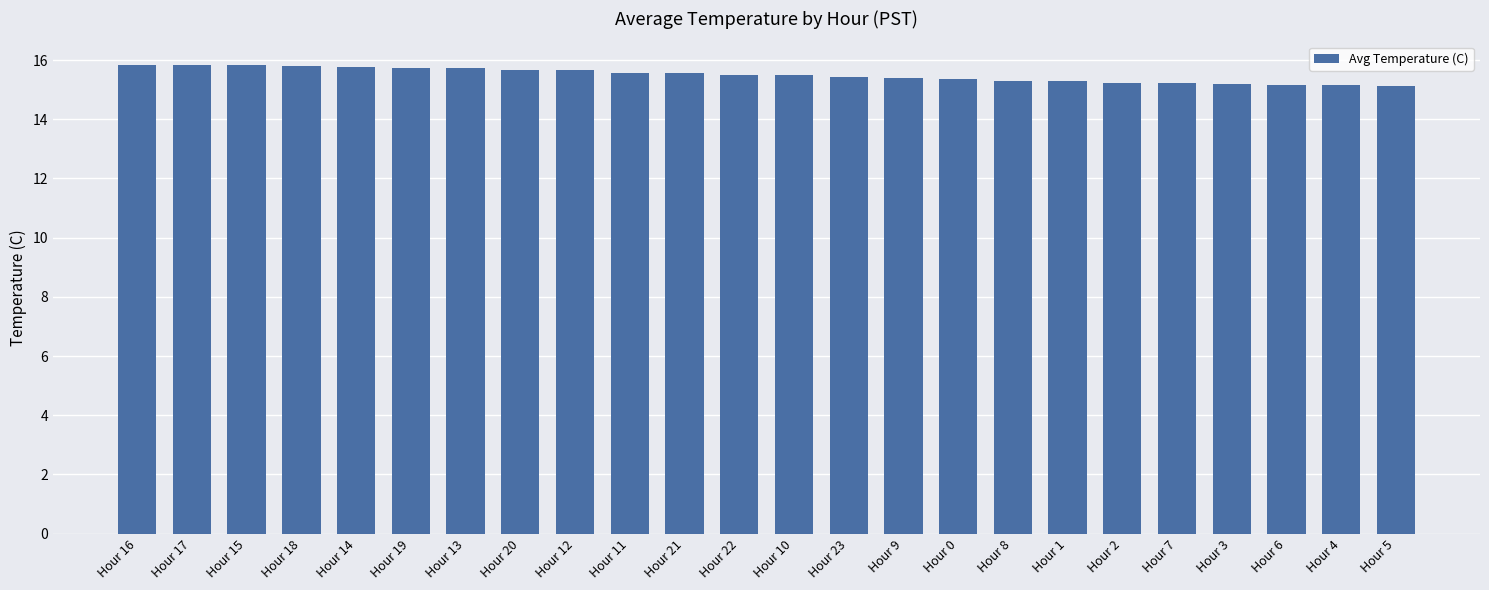

What is the label of the 1st bar from the left?

Hour 16